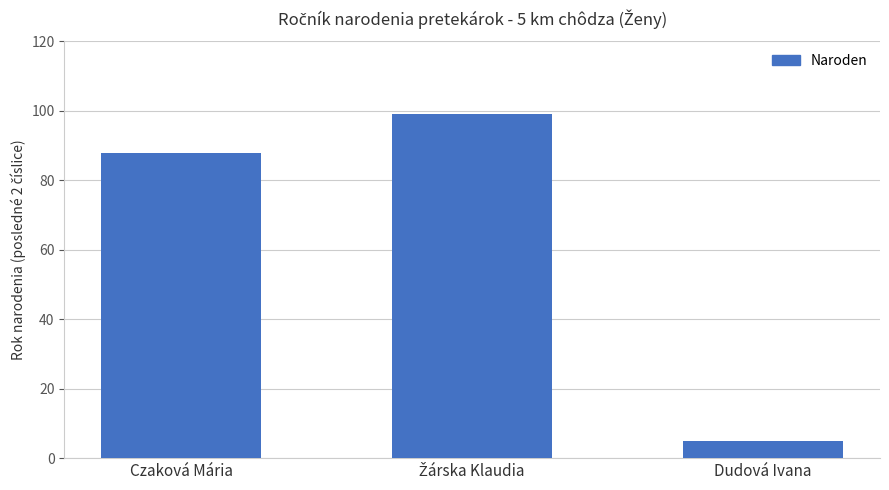

Where is the data nearest to the value 52?

Czaková Mária